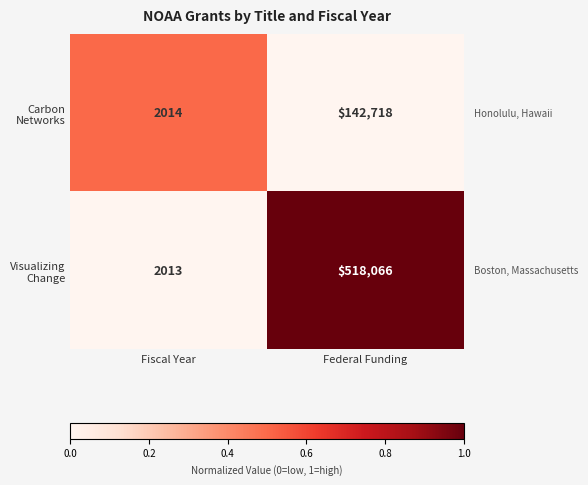

At which category is the sum across all series the highest?

Federal Funding